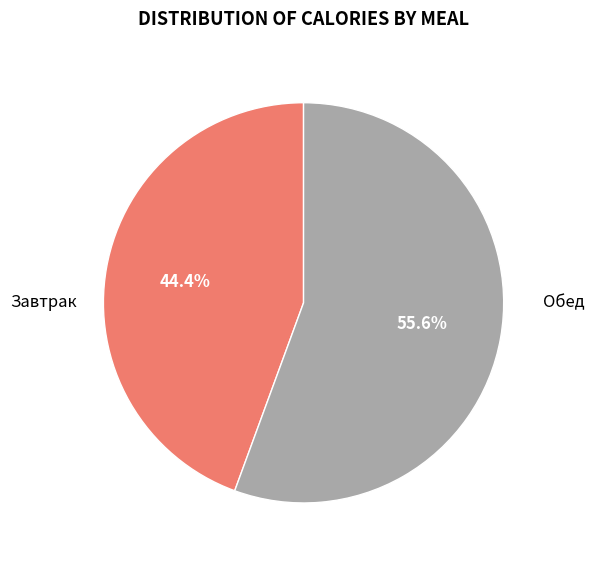

Is there any slice that represents more than half of the pie?

Yes